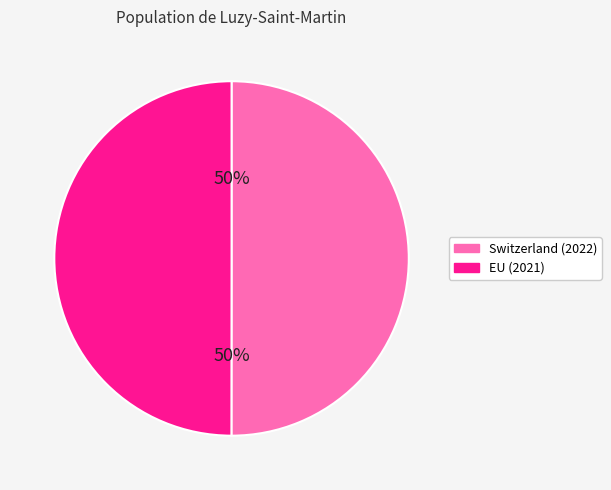

To the nearest percent, what portion does Switzerland represent?

50%